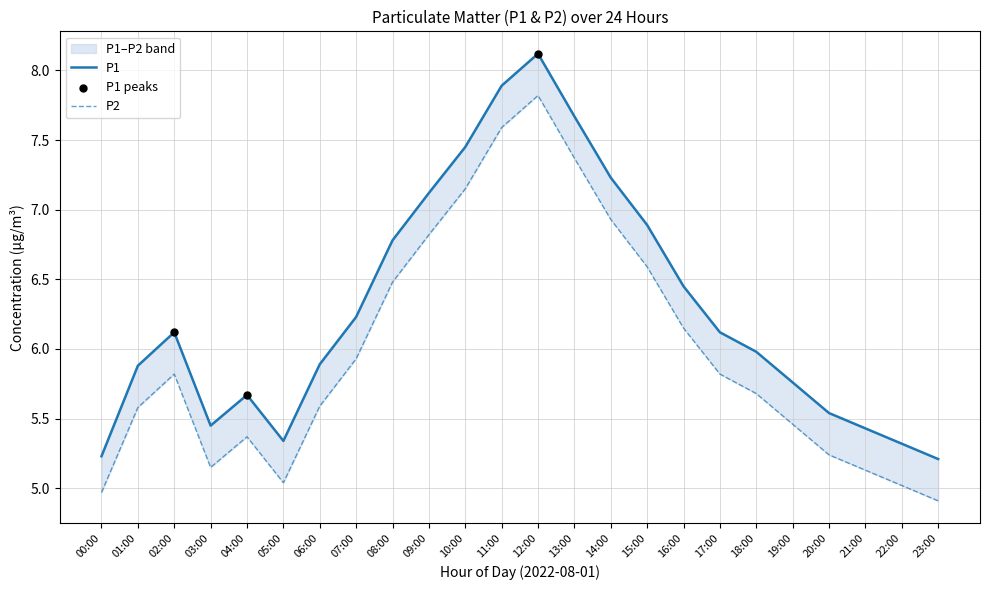

Is the value of P2 at 00:00 greater than the value of P1 at 01:00?

No